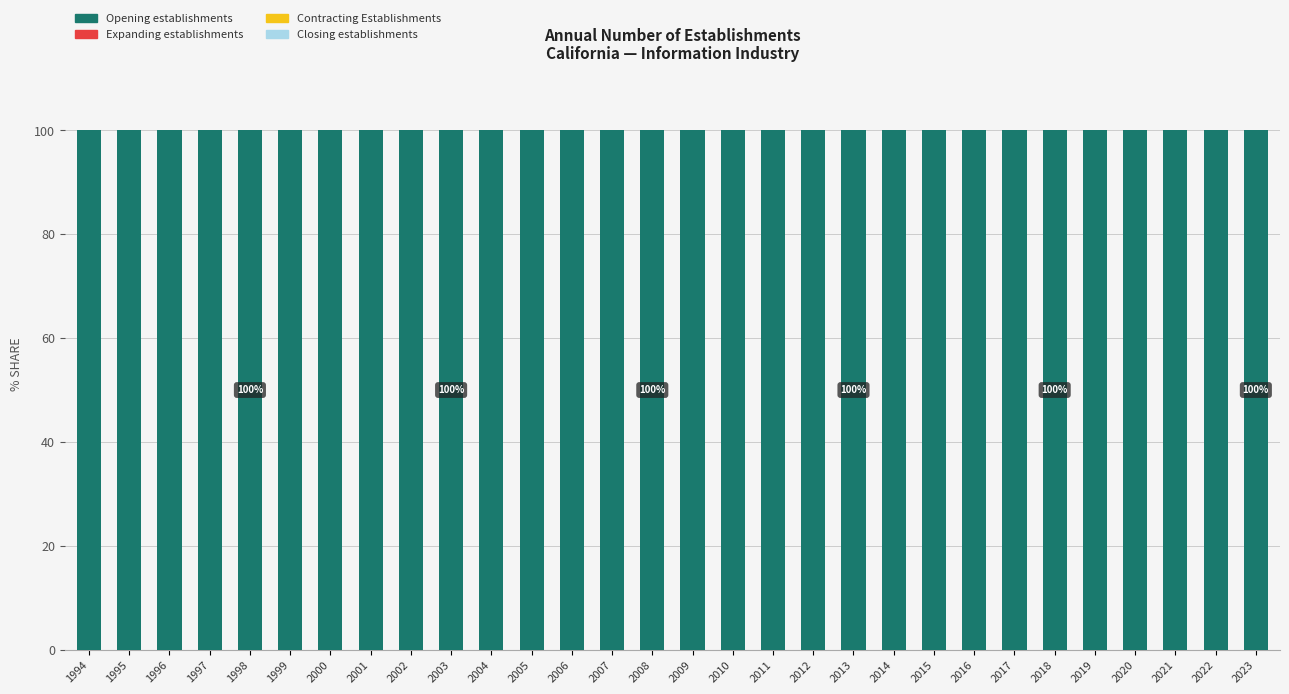

The value of Opening establishments at 1999 is 100. True or false?

True